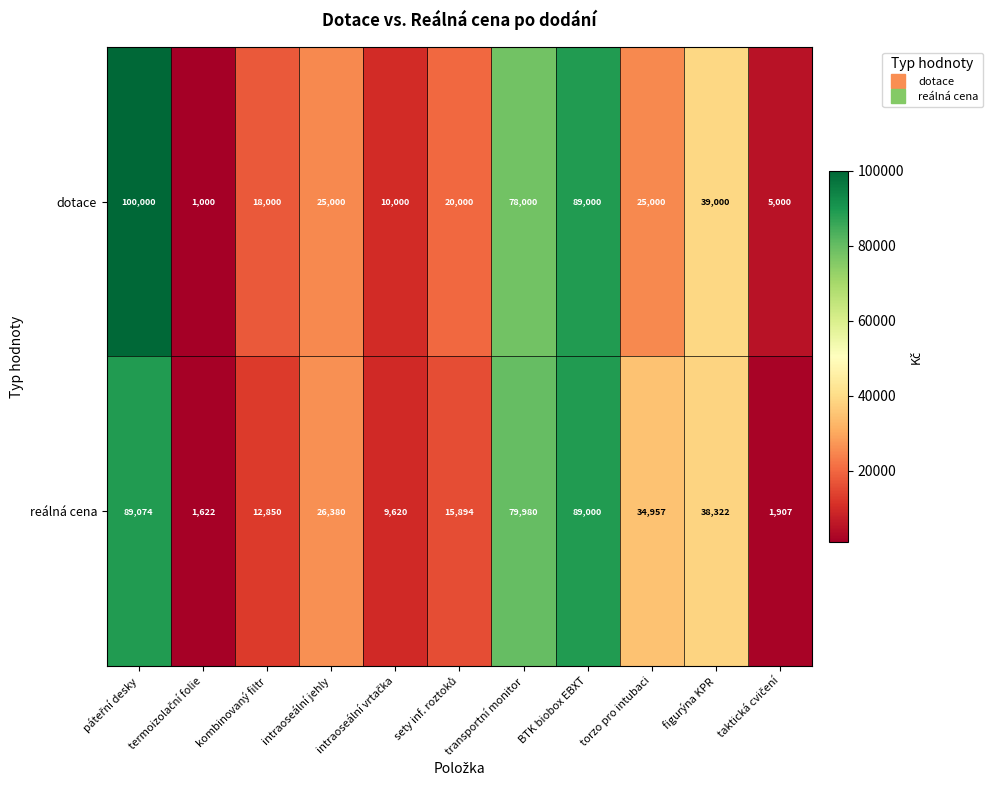

What is the difference between the highest and lowest values at intraoseální jehly?

1380